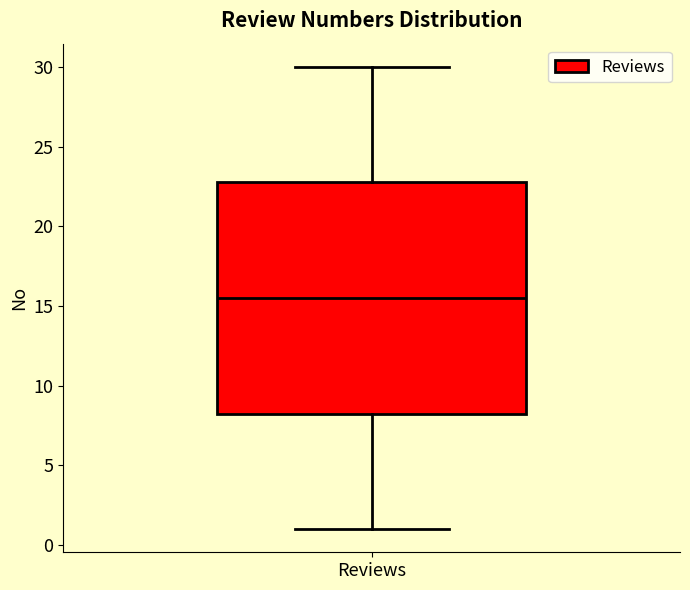

Where does the median line of the box for Reviews sit on the y-axis? The values are not printed on the chart, so give them approximately, as read against the axis.

15.5